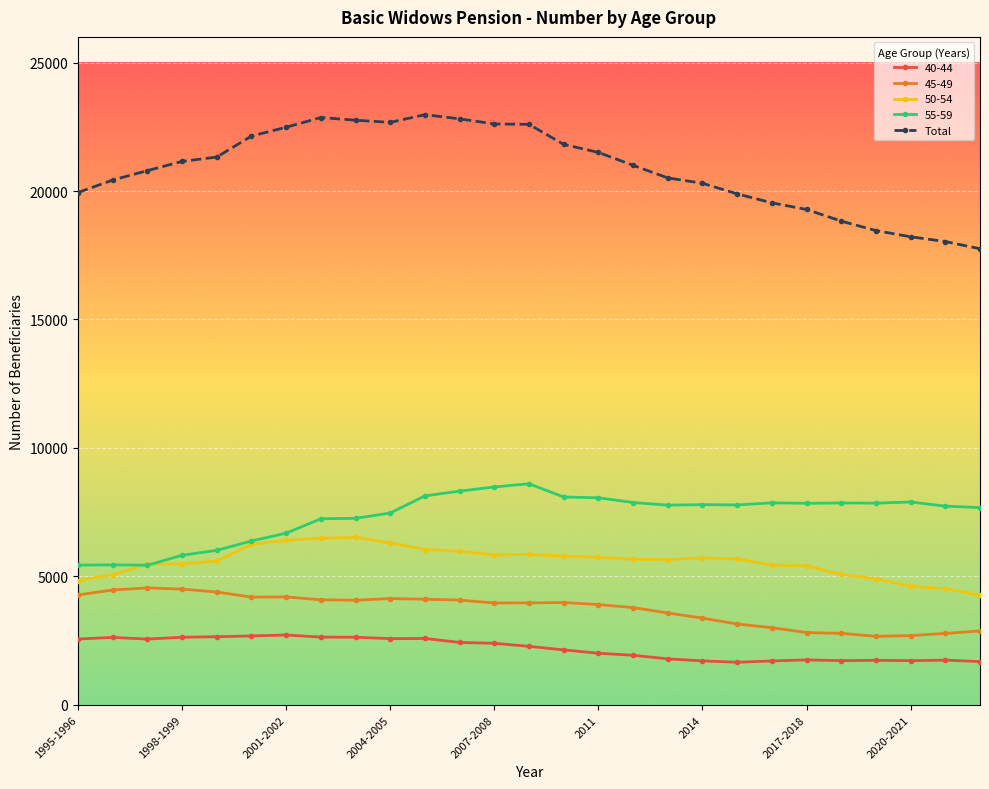

True or false: 40-44 has more than 2 interior local peaks.

True